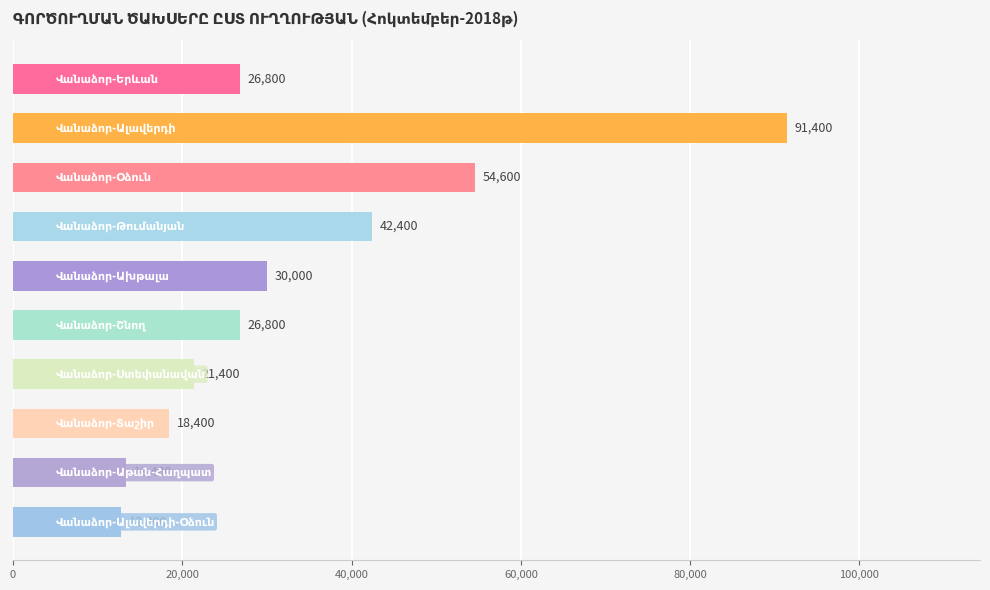

What is the sum of all values?

338000